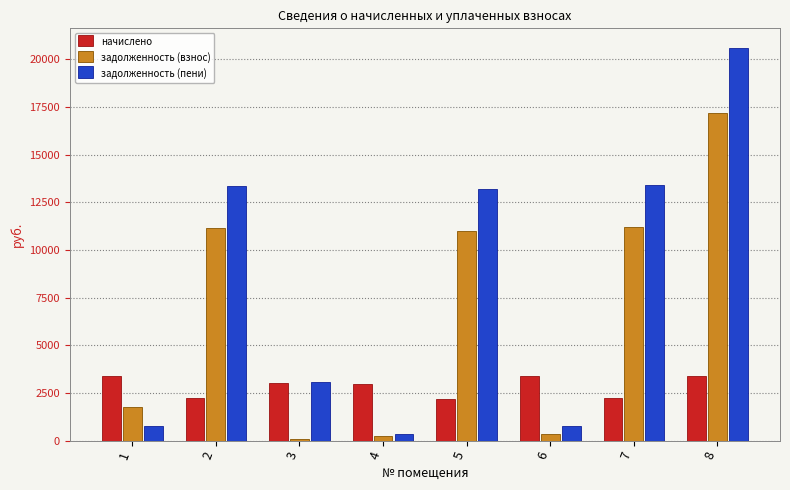

At how many categories does at least one series exceed 626?

8